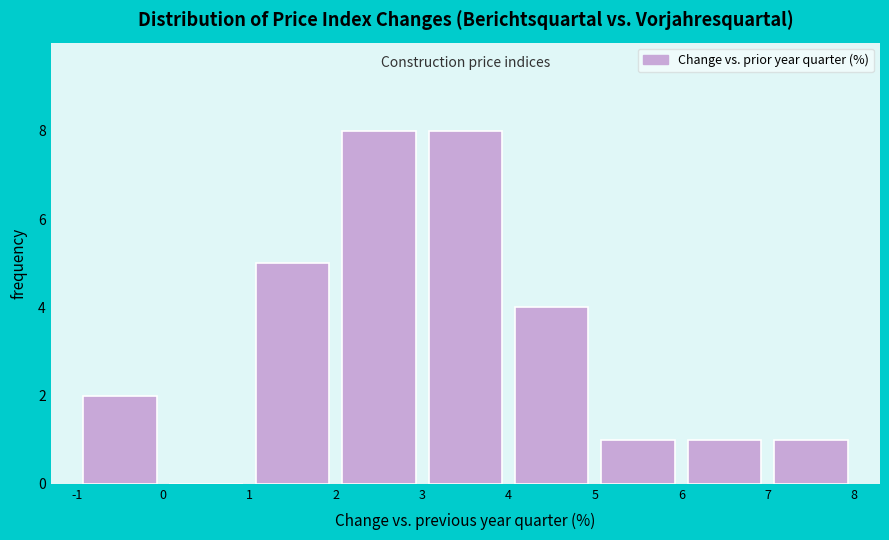

Reading left to right, list every bar in this chart as the range it spans on the x-axis followed by its height. The values are not printed on the chart, so give them approximately, as read against the axis.

-1 to 0: 2
0 to 1: 0
1 to 2: 5
2 to 3: 8
3 to 4: 8
4 to 5: 4
5 to 6: 1
6 to 7: 1
7 to 8: 1